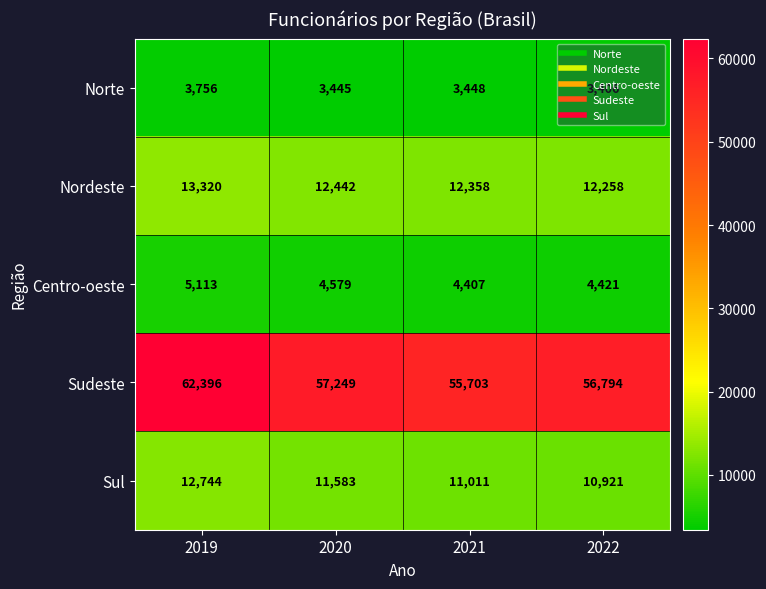

At how many categories does at least one series exceed 59942?

1